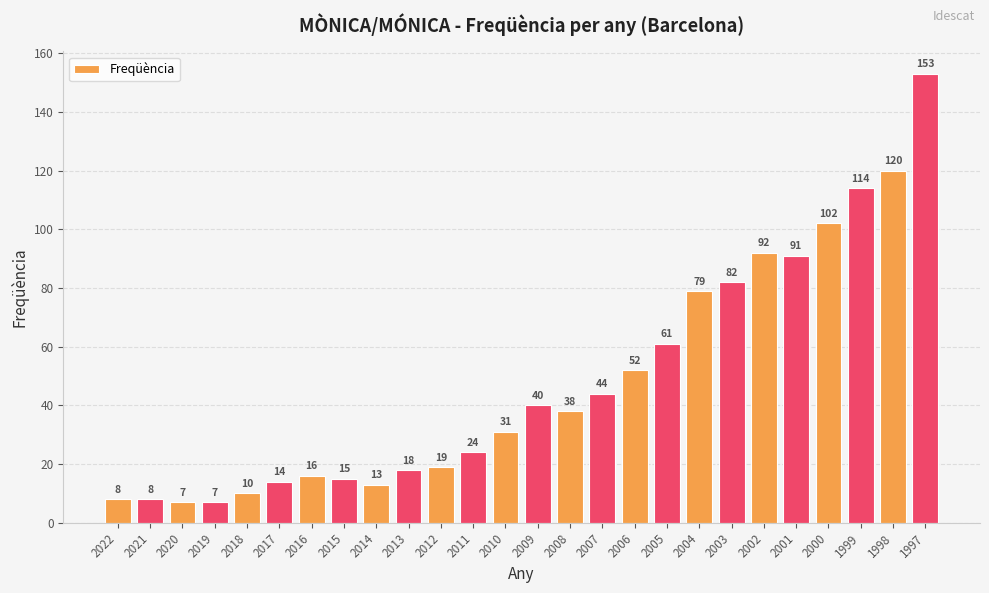

What is the value of the 11th bar from the left?

19